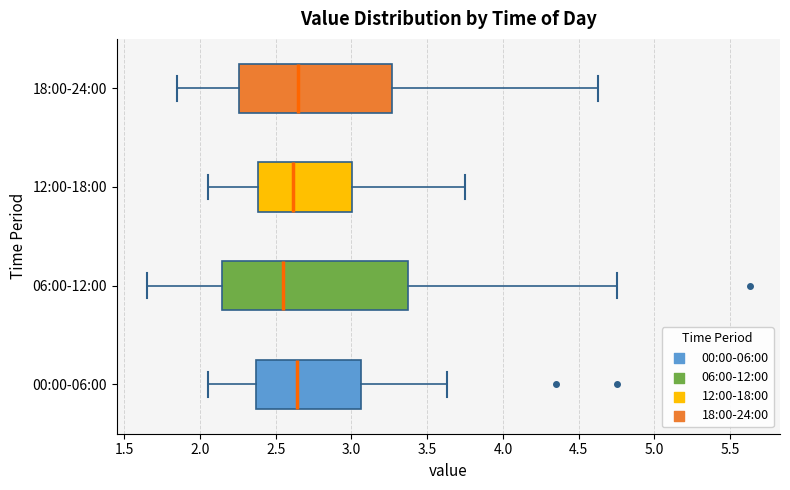

Reading bottom to top, read every box against the x-axis: the position of its median line, the range the box covers, and the ends of its whiskers. The values are not printed on the chart, so give them approximately, as read against the axis.

00:00-06:00: median 2.65, box 2.35 to 3.05, whiskers 2.05 to 3.65
06:00-12:00: median 2.55, box 2.15 to 3.35, whiskers 1.65 to 4.75
12:00-18:00: median 2.60, box 2.40 to 3.00, whiskers 2.05 to 3.75
18:00-24:00: median 2.65, box 2.25 to 3.25, whiskers 1.85 to 4.65